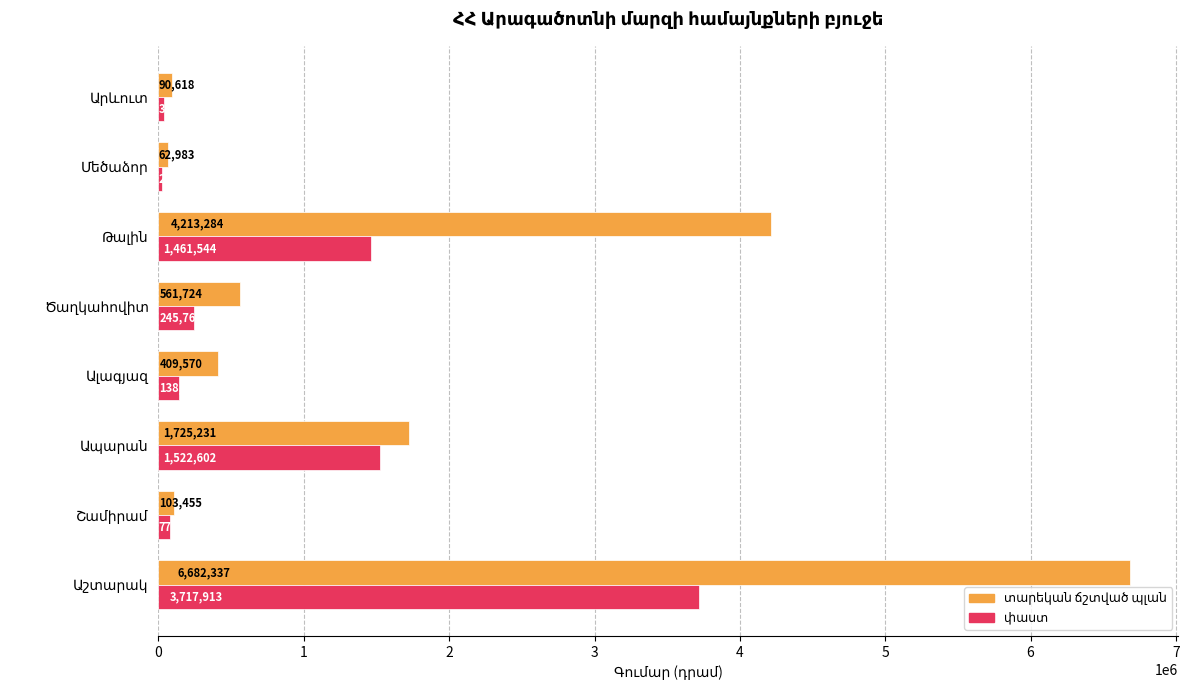

What is the minimum value shown in the chart?

21940.3